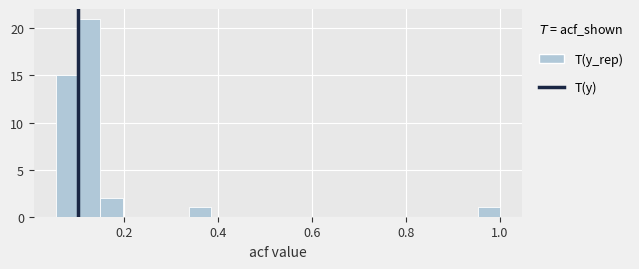

Read against the x-axis, roughly where is the centre of the tallest bar?

0.12